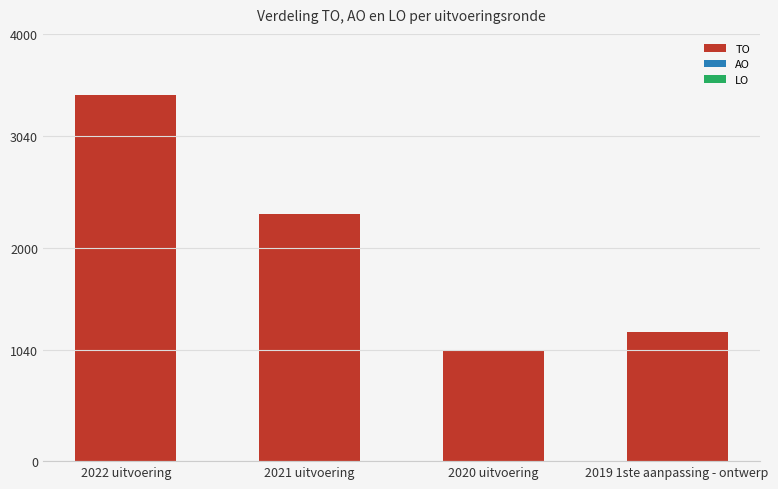

List the labels in order of value, smallest first.

2020 uitvoering, 2019 1ste aanpassing - ontwerp, 2021 uitvoering, 2022 uitvoering